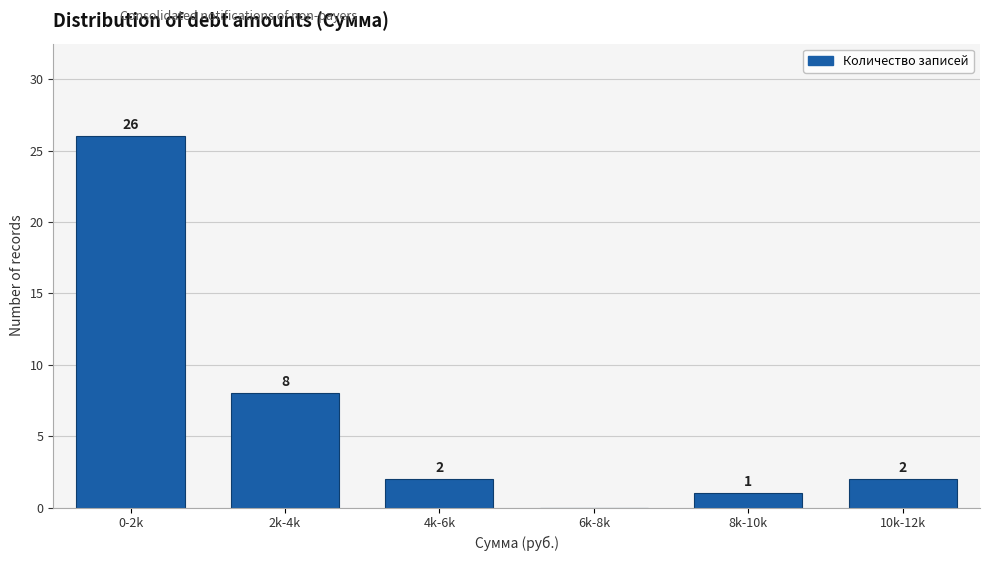

Reading right to left, extract all data points from this chart.

10k-12k=2	8k-10k=1	6k-8k=0	4k-6k=2	2k-4k=8	0-2k=26